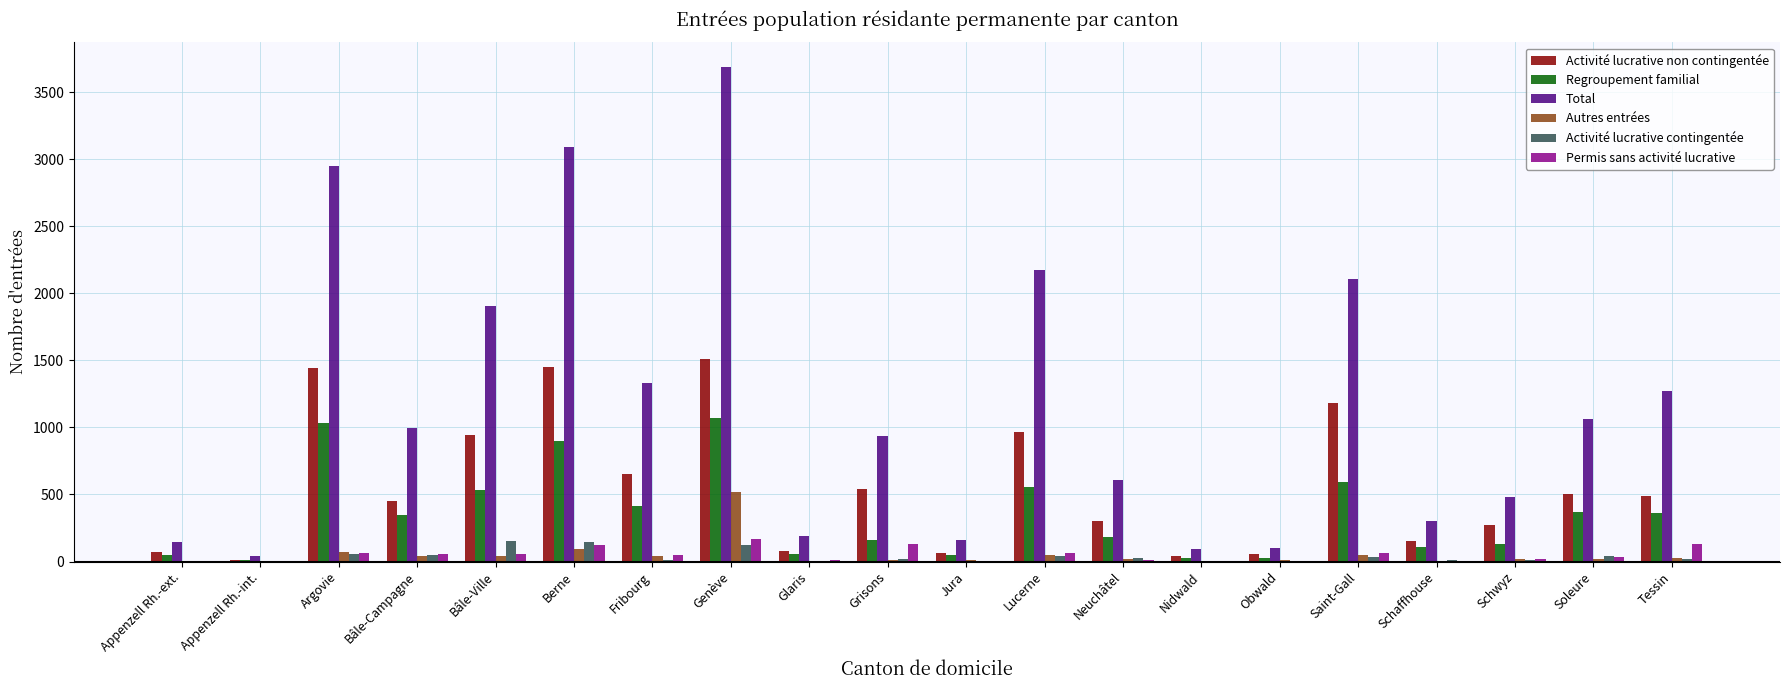

What is the average value of the Autres entrées series?

51